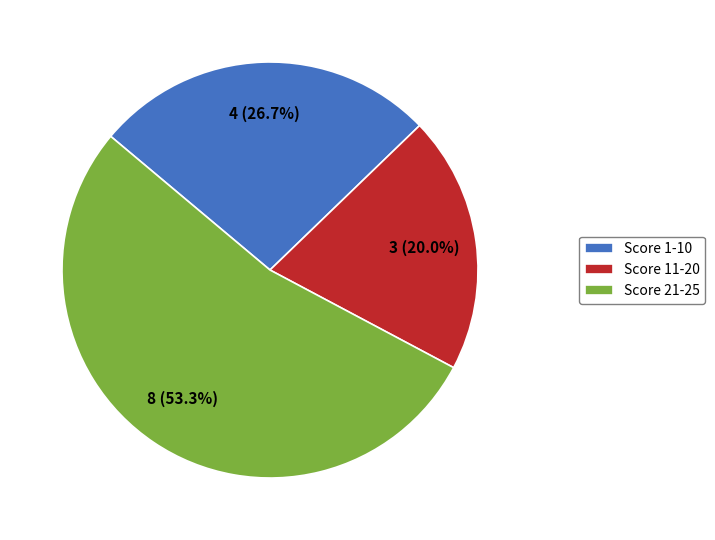

How many segments does this pie chart have?

3